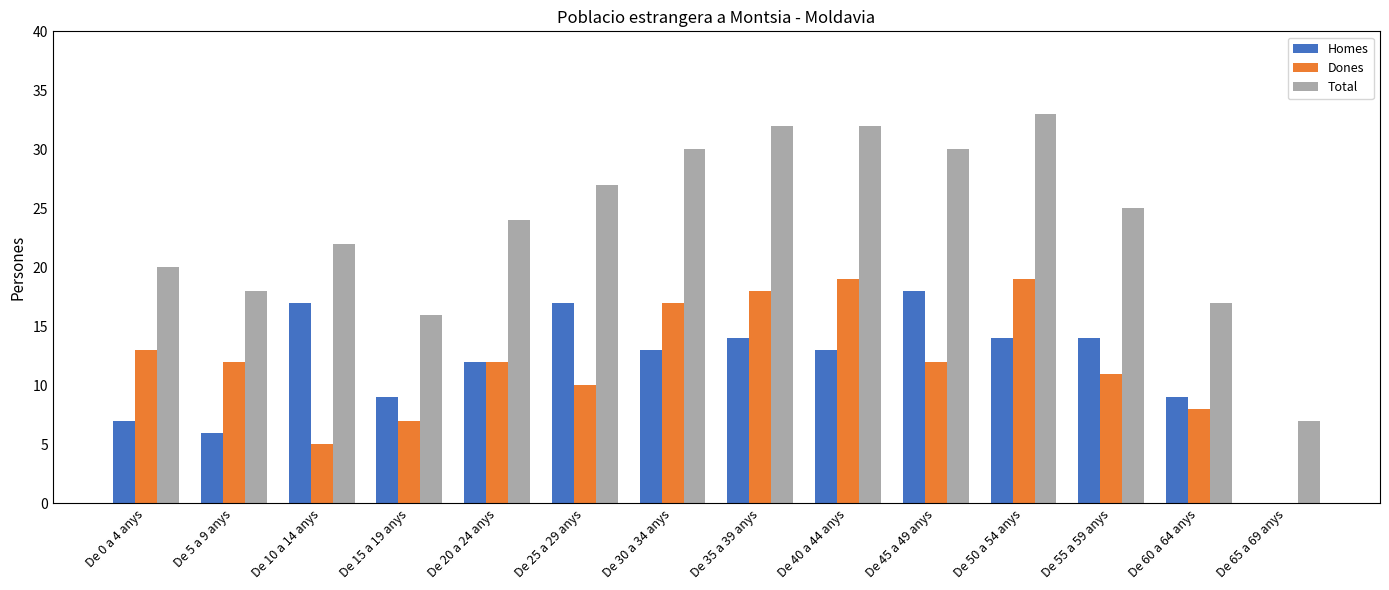

How many categories are shown in the chart?

14